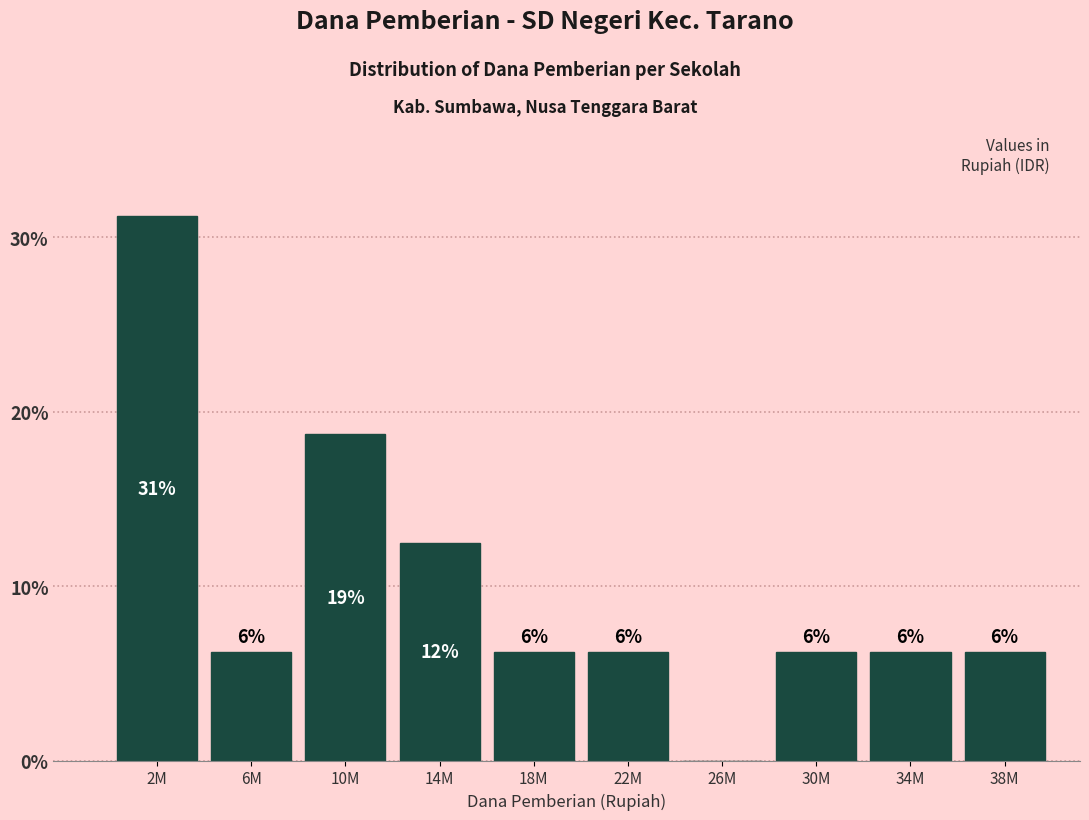

Are the bars horizontal?

No